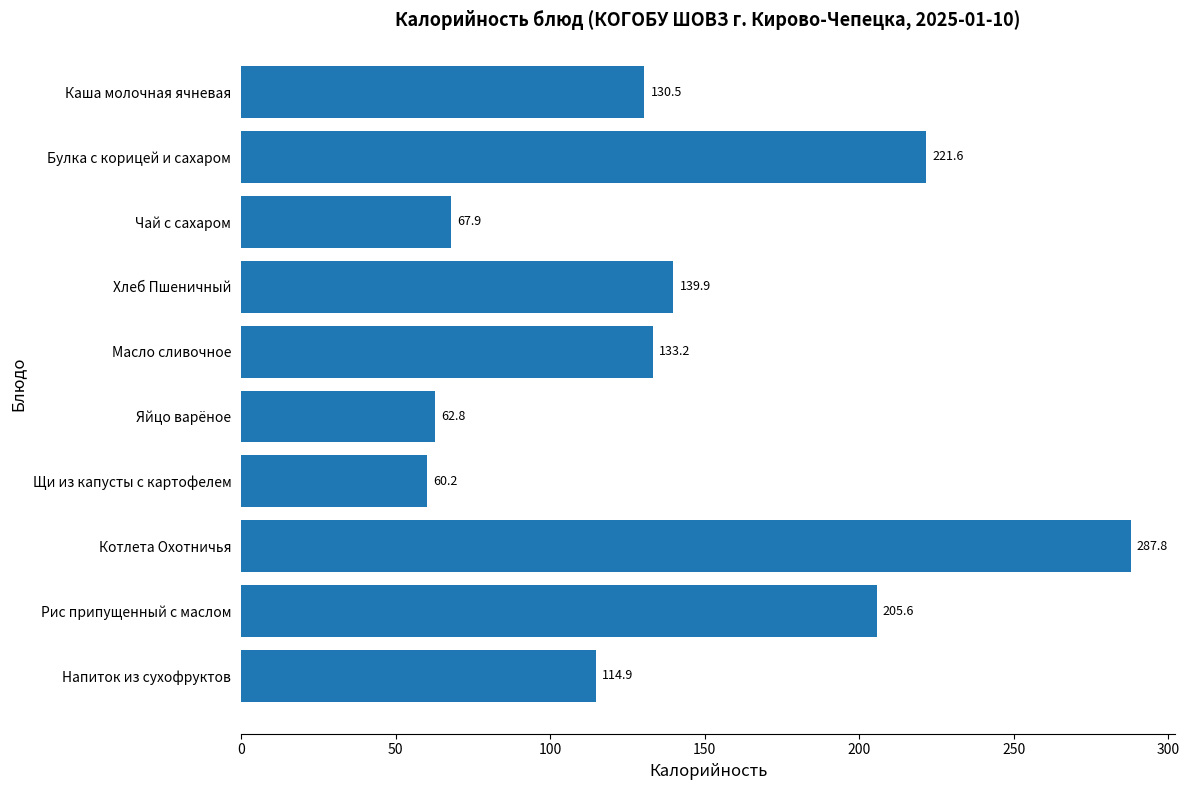

What is the label of the 4th bar from the bottom?

Щи из капусты с картофелем